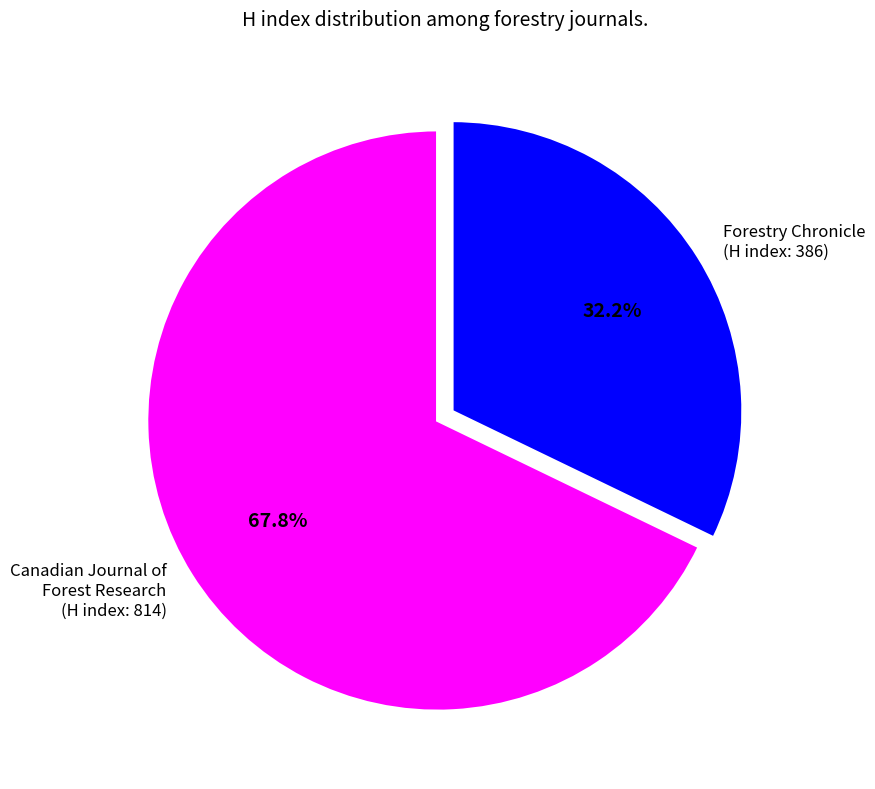

To the nearest percent, what is the difference between the Forestry Chronicle and Canadian Journal of Forest Research slice percentages?

36%